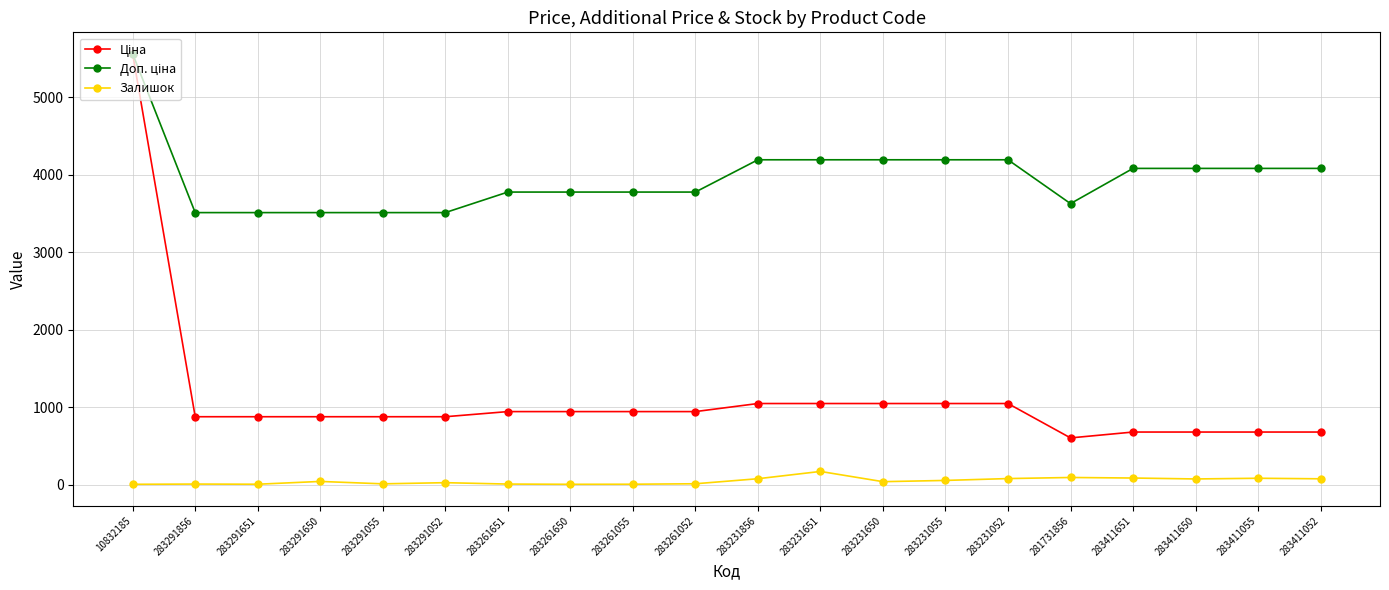

The Залишок series shows 94.0 at 281731856. True or false?

True